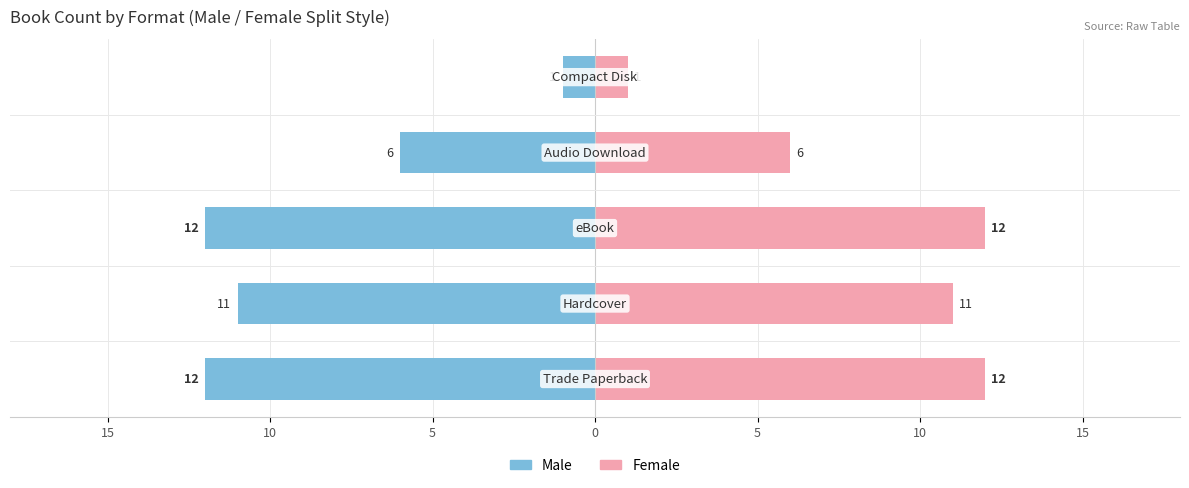

List the series in order of their peak value, highest first.

Female, Male